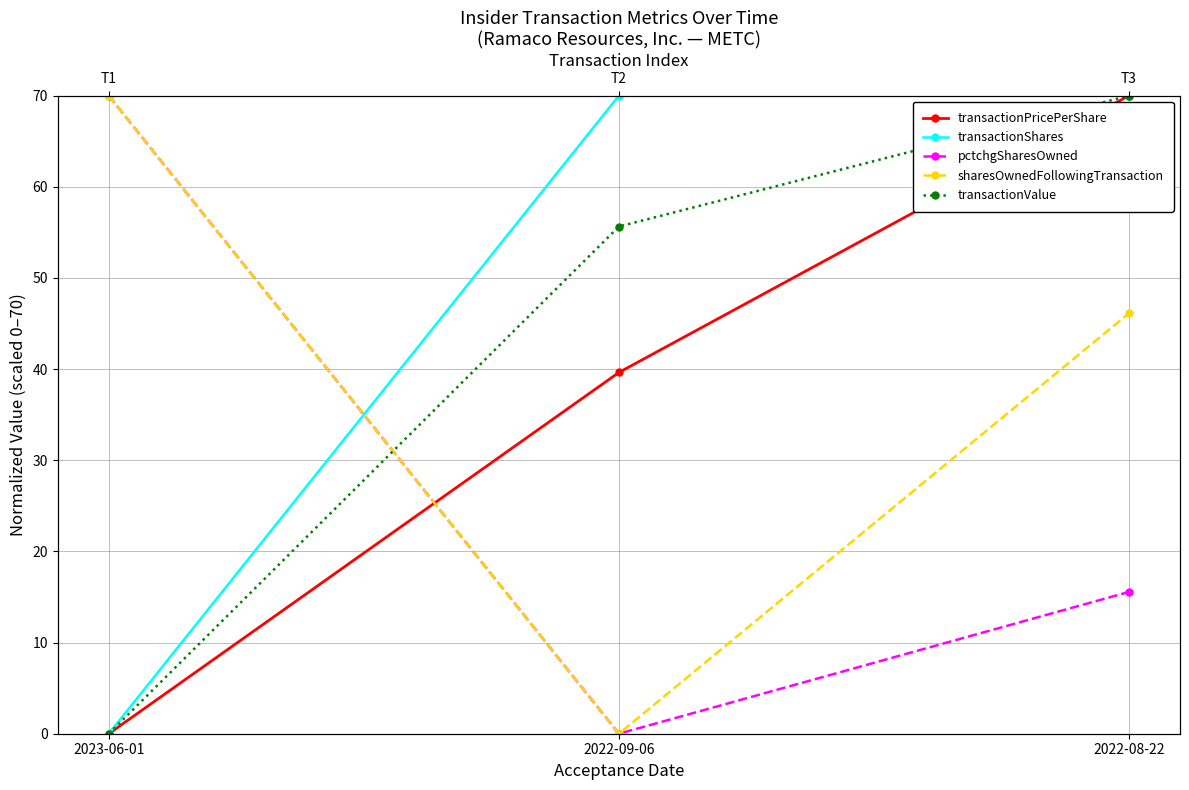

At which label does sharesOwnedFollowingTransaction first exceed 46?

2023-06-01